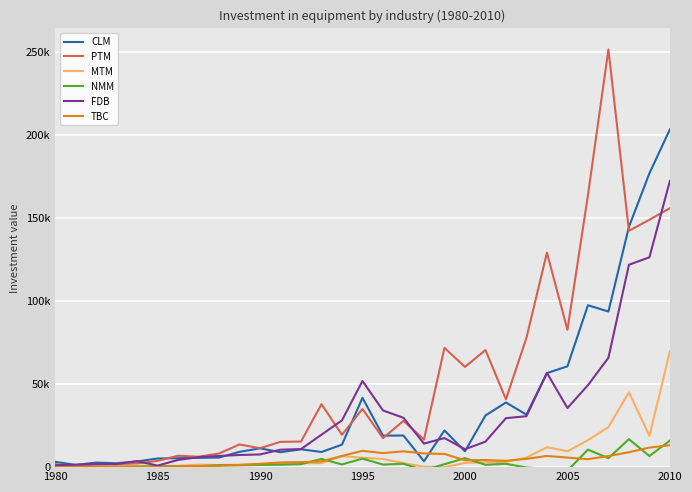

What are all the series names shown in the legend?

CLM, PTM, MTM, NMM, FDB, TBC